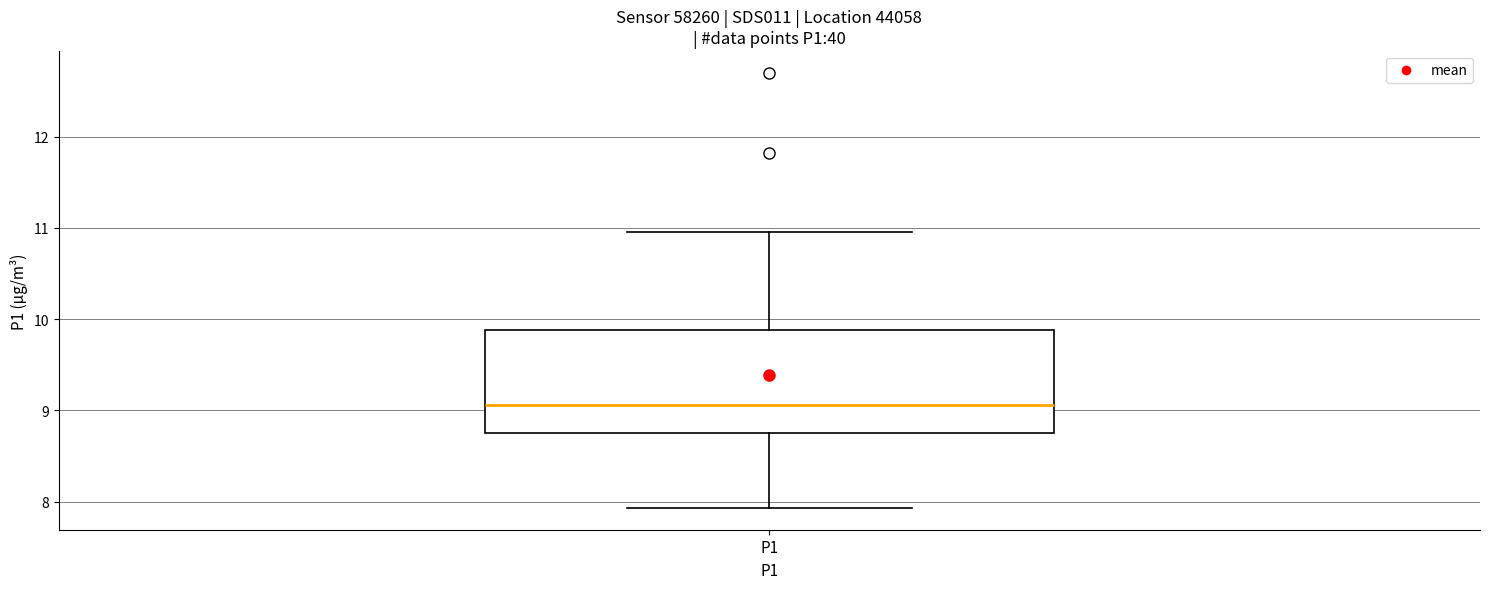

Read this box plot against the y-axis: the position of the median line, the range covered by the box, and the ends of both whiskers. The values are not printed on the chart, so give them approximately, as read against the axis.

median 9.1, box 8.8 to 9.9, whiskers 7.9 to 11.0